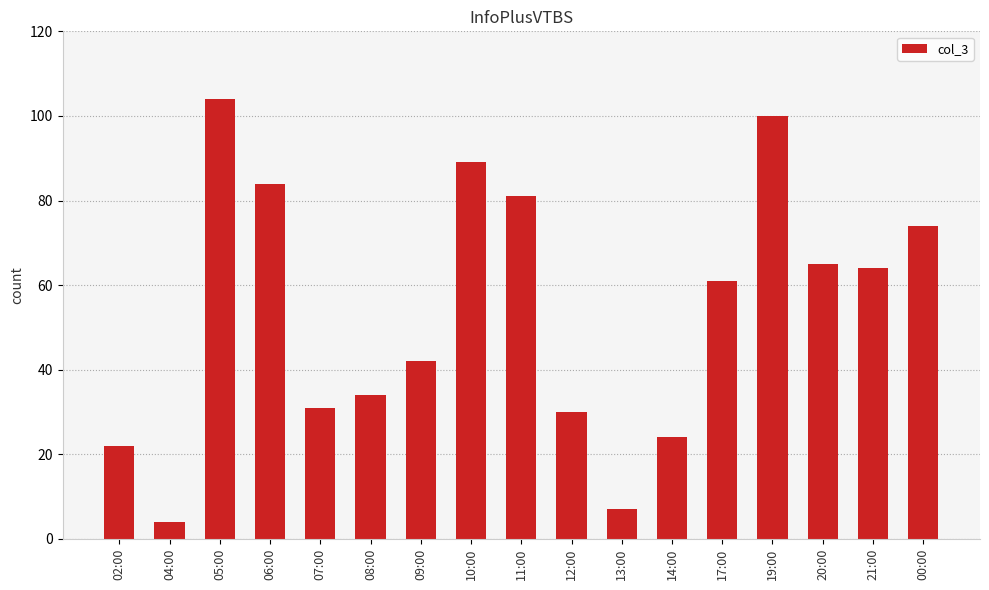

What is the ratio of the value at 02:00 to the value at 00:00?

0.3